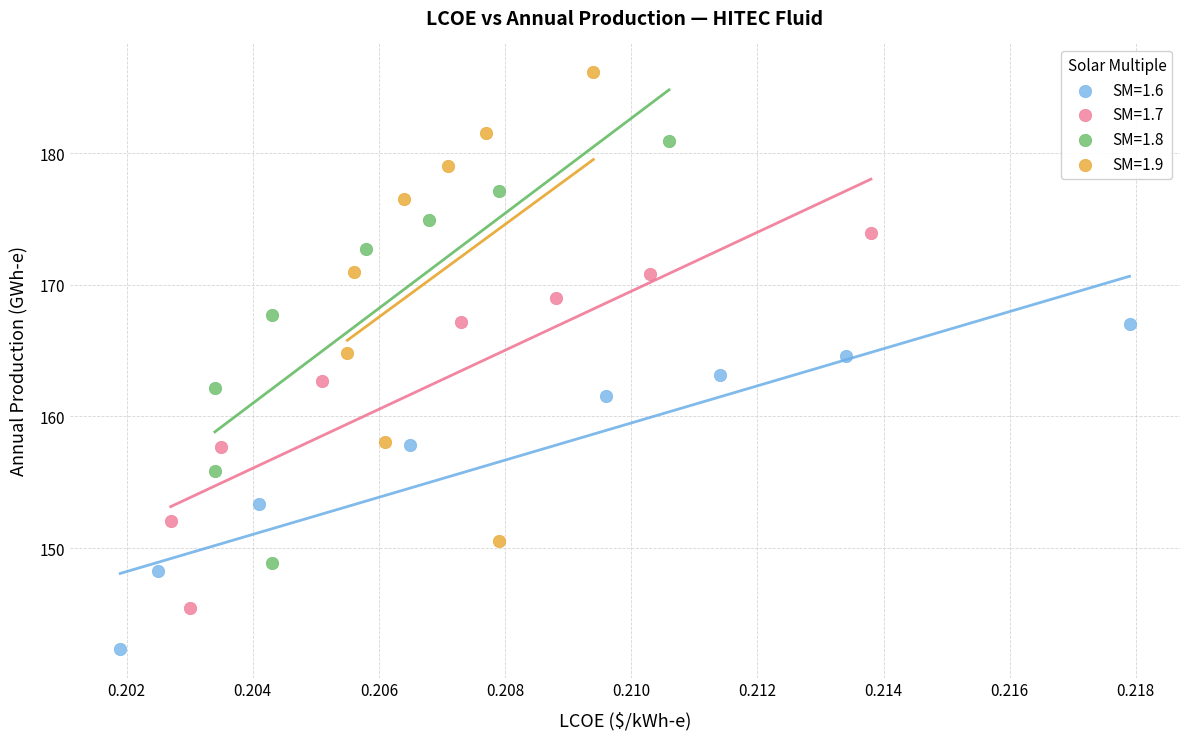

Which series contains the lowest Y value?

SM=1.6